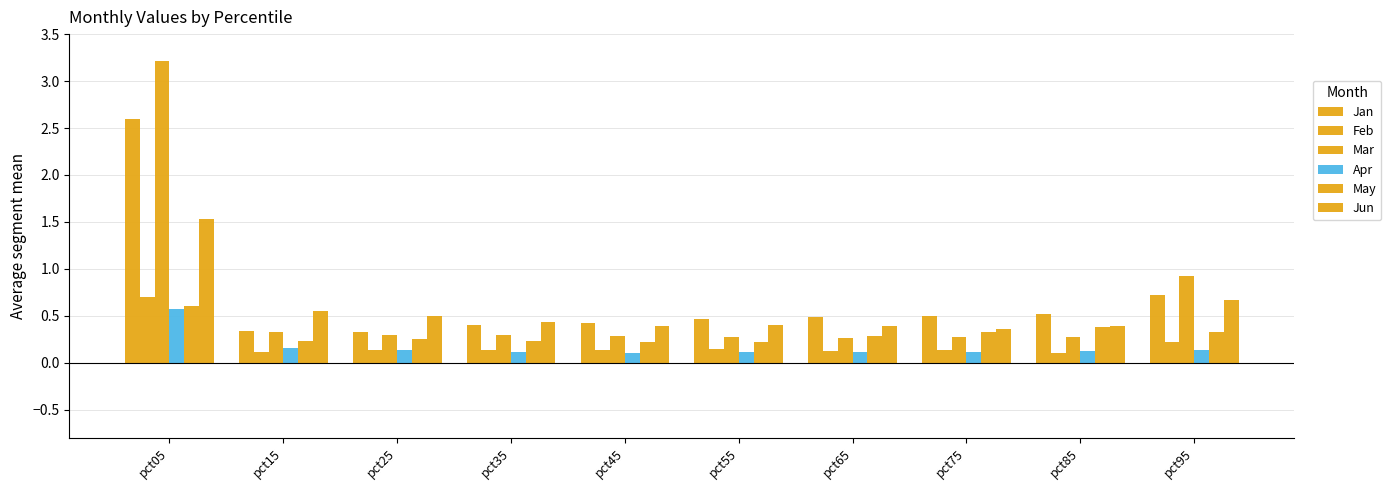

How many series are shown in this chart?

6